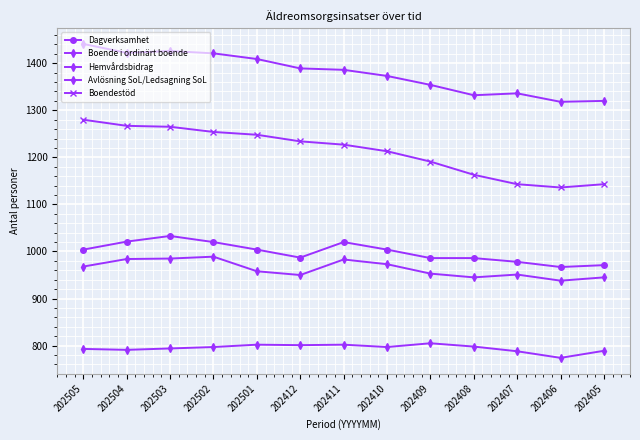

Is the value of Avlösning SoL/Ledsagning SoL at 202502 greater than the value of Dagverksamhet at 202503?

Yes